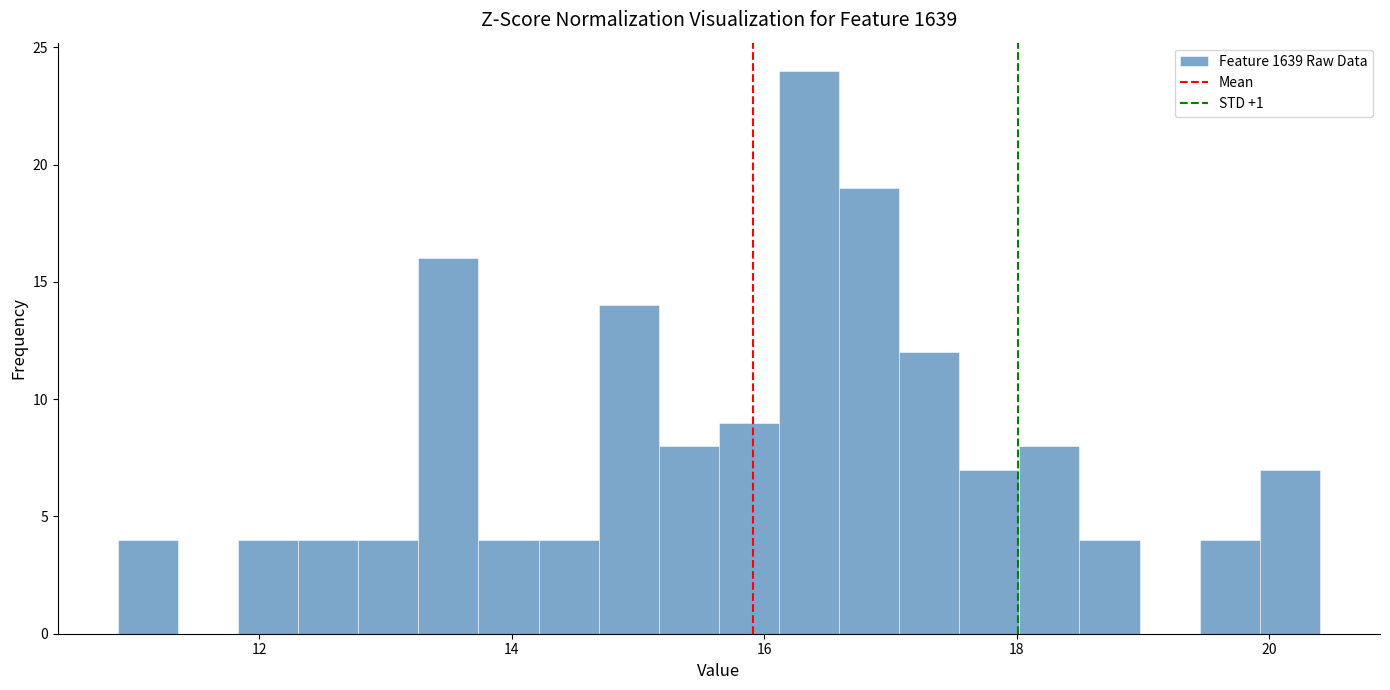

Read against the x-axis, roughly where is the centre of the tallest bar?

16.4